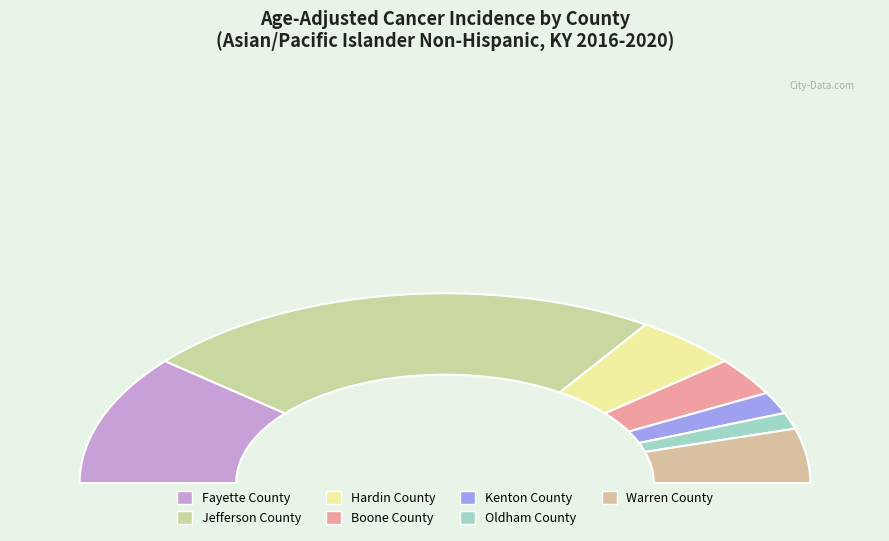

What is the change in value from Jefferson County to Hardin County?

-40